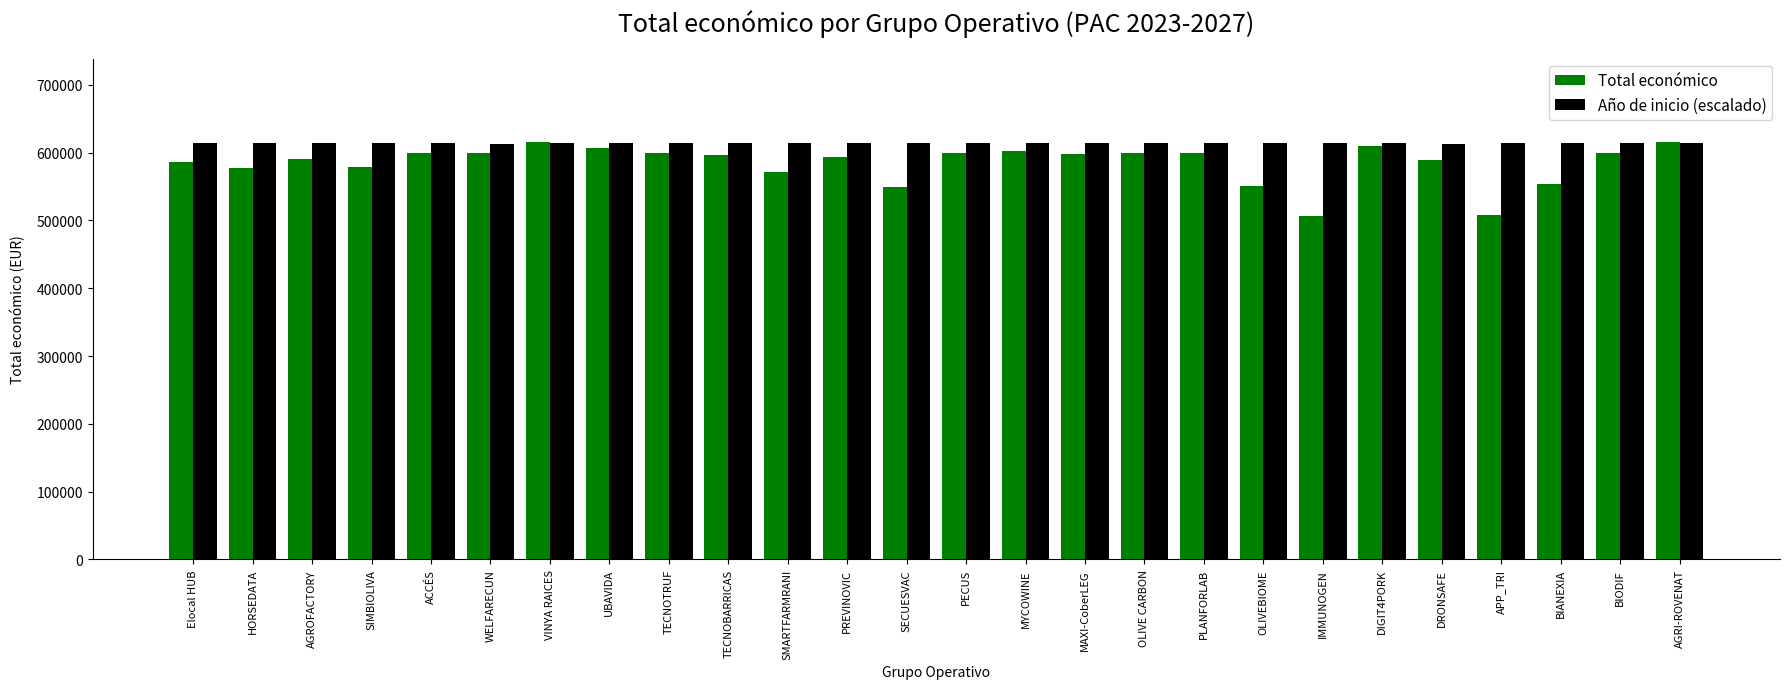

What is the total value across all series at OLIVEBIOME?

1163667.2